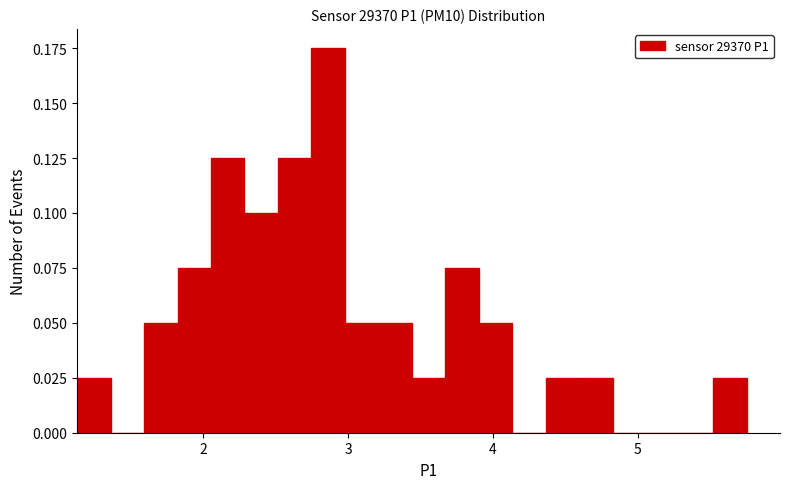

Read against the x-axis, roughly where is the centre of the tallest bar?

2.9